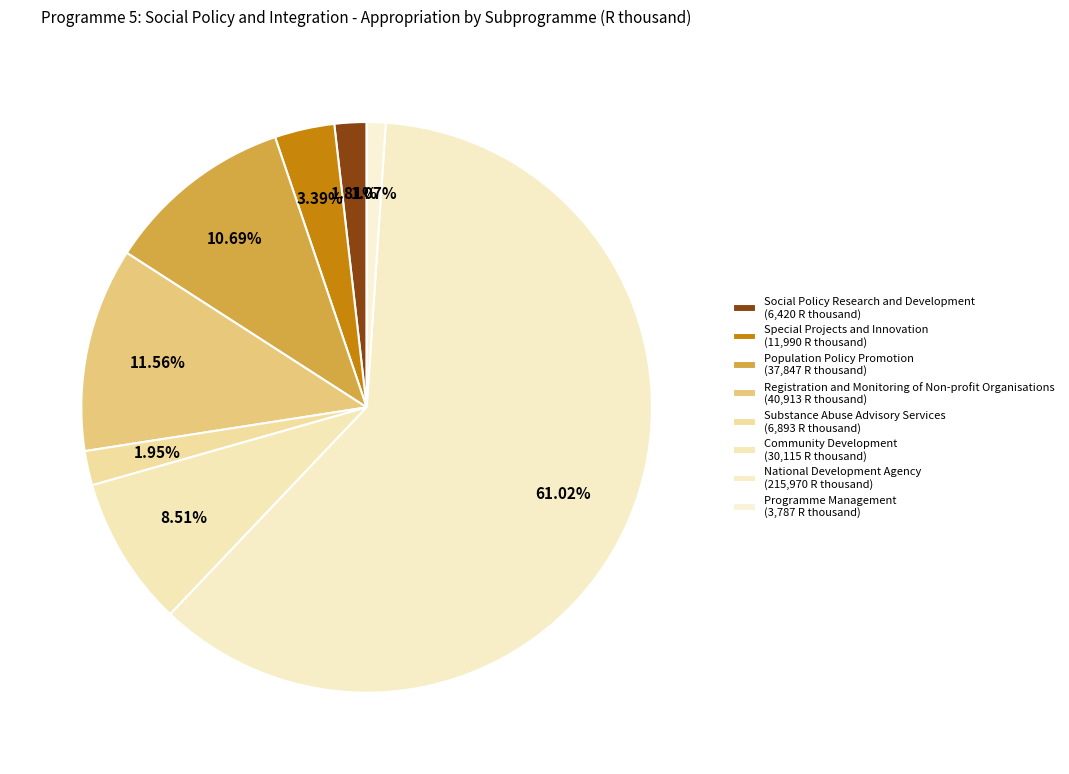

To the nearest percent, what is the combined percentage of Population Policy Promotion and Programme Management?

12%